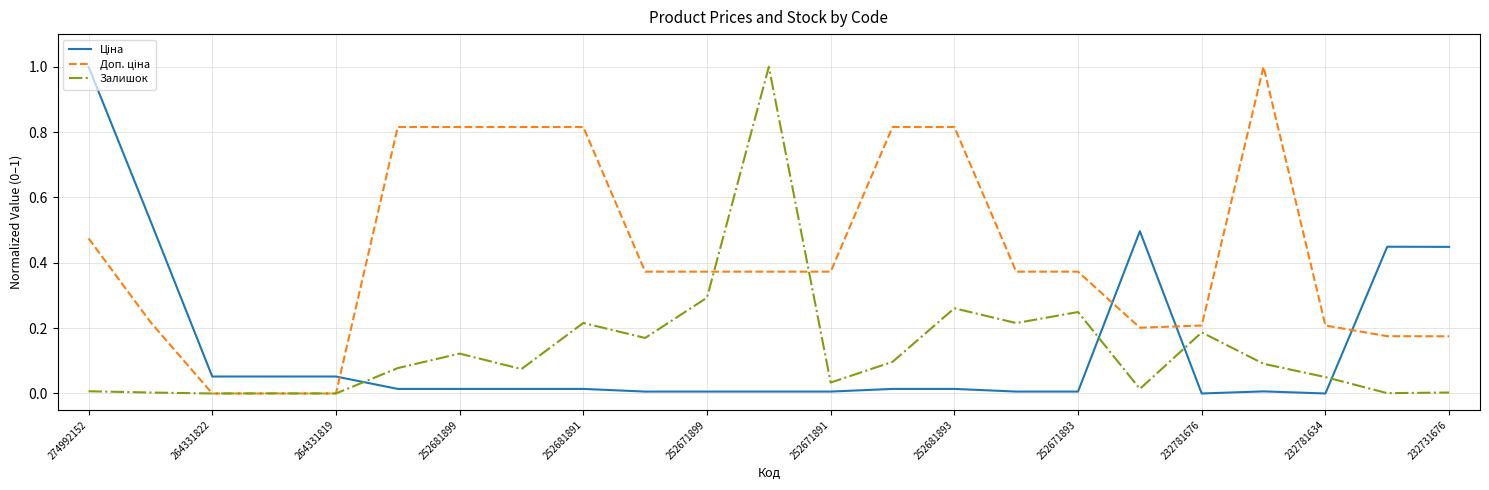

What is the difference between the maximum and second lowest values in the Залишок series?

1.0